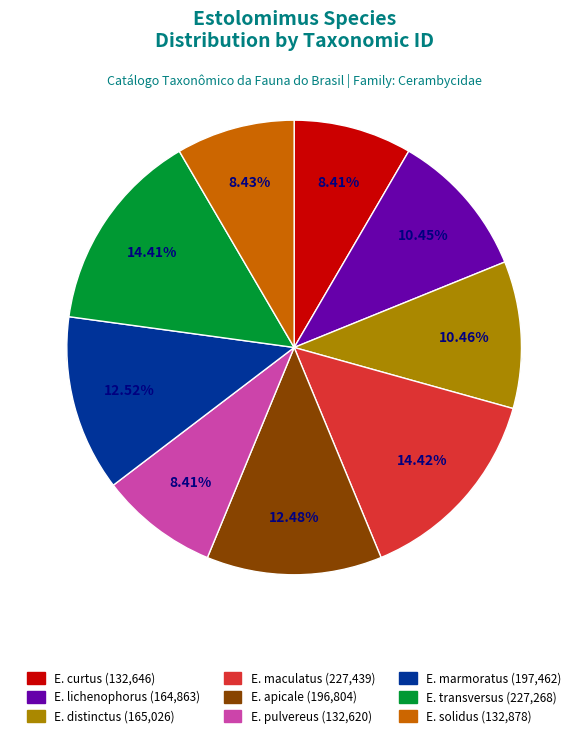

Is there any slice that represents more than half of the pie?

No